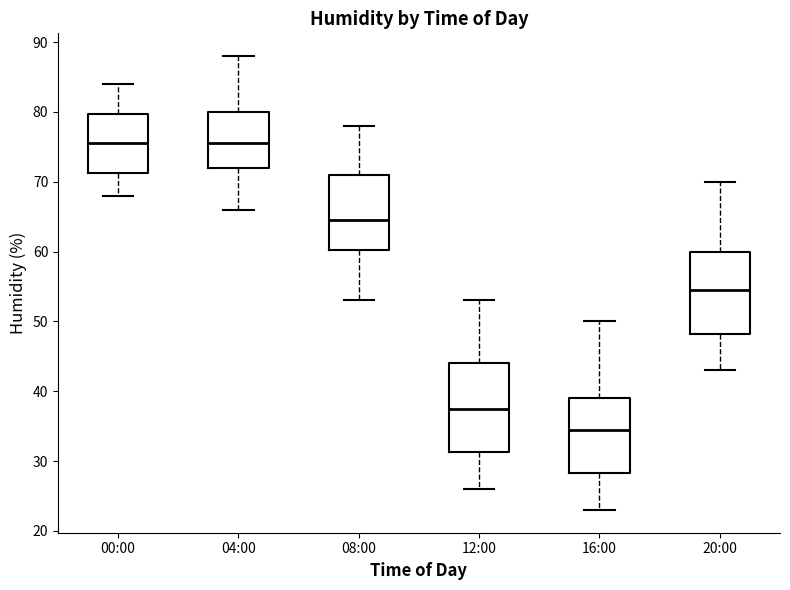

Reading left to right, read every box against the y-axis: the position of its median line, the range the box covers, and the ends of its whiskers. The values are not printed on the chart, so give them approximately, as read against the axis.

00:00: median 76, box 71 to 80, whiskers 68 to 84
04:00: median 76, box 72 to 80, whiskers 66 to 88
08:00: median 65, box 60 to 71, whiskers 53 to 78
12:00: median 38, box 31 to 44, whiskers 26 to 53
16:00: median 35, box 28 to 39, whiskers 23 to 50
20:00: median 55, box 48 to 60, whiskers 43 to 70